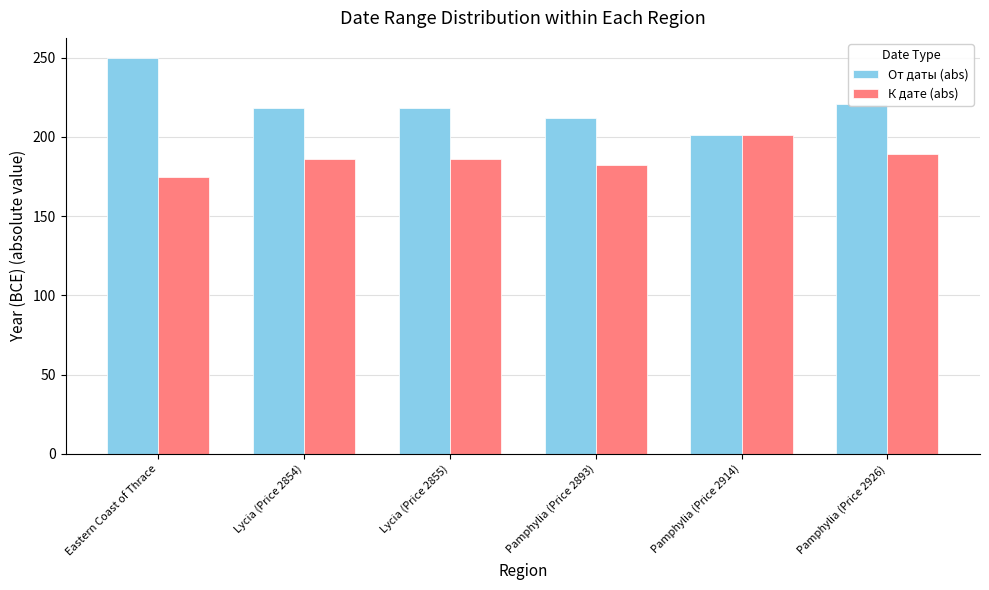

Which category has the lowest value in the К дате (abs) series?

Eastern Coast of Thrace